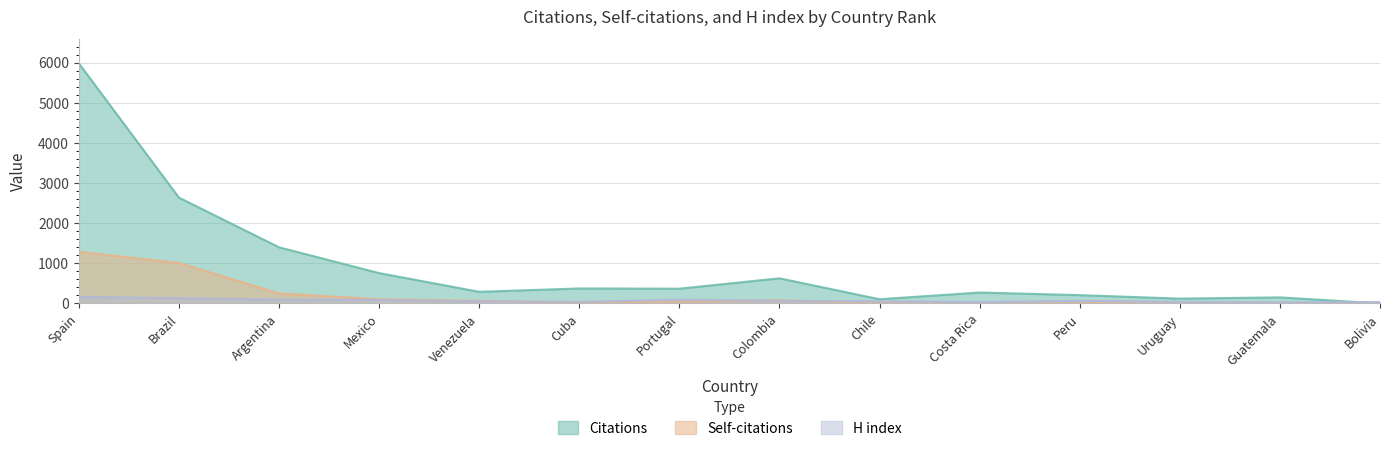

Reading left to right, transcribe all the data shown in this chart.

Citations: Spain=5982	Brazil=2637	Argentina=1400	Mexico=757	Venezuela=291	Cuba=374	Portugal=369	Colombia=627	Chile=106	Costa Rica=273	Peru=208	Uruguay=121	Guatemala=152	Bolivia=1
Self-citations: Spain=1286	Brazil=1010	Argentina=249	Mexico=106	Venezuela=67	Cuba=26	Portugal=46	Colombia=79	Chile=17	Costa Rica=6	Peru=15	Uruguay=13	Guatemala=1	Bolivia=0
H index: Spain=165	Brazil=133	Argentina=97	Mexico=91	Venezuela=52	Cuba=40	Portugal=95	Colombia=66	Chile=56	Costa Rica=34	Peru=68	Uruguay=41	Guatemala=28	Bolivia=37